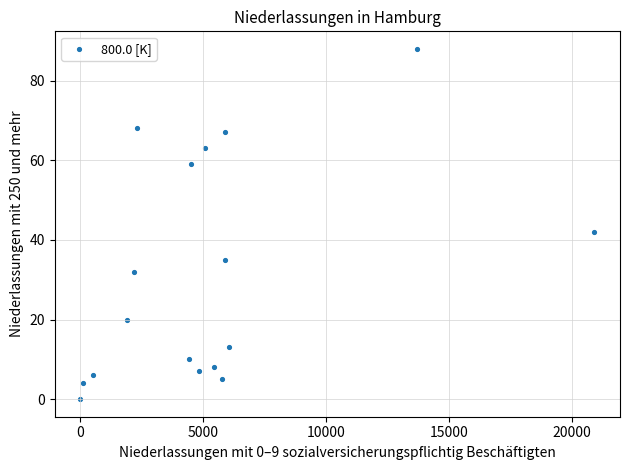

What is the range of Y values (max minus min)?

88